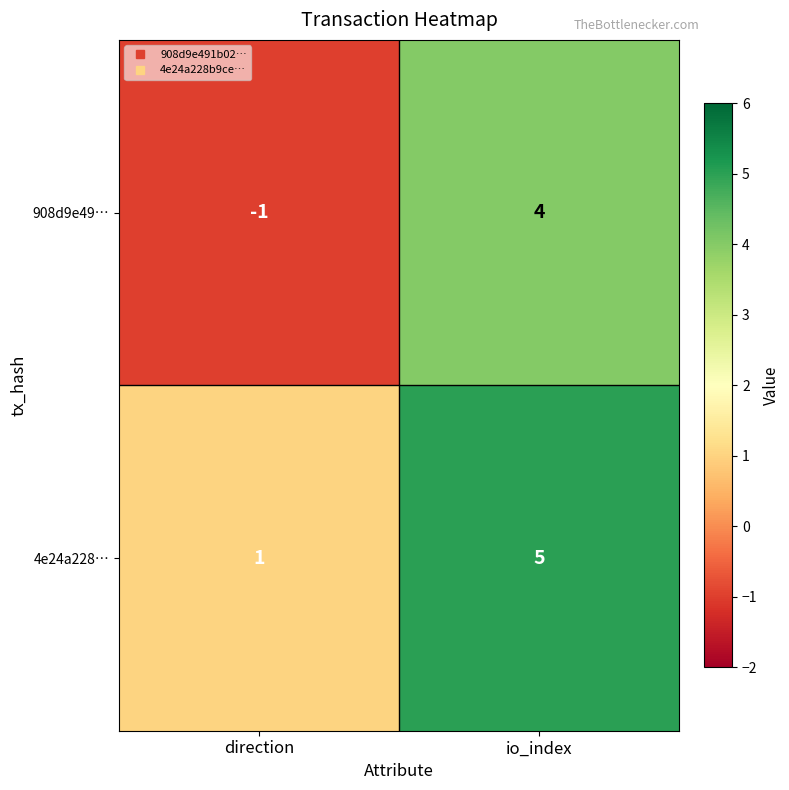

Reading left to right, extract all data points from this chart.

908d9e49…: -1	4
4e24a228…: 1	5